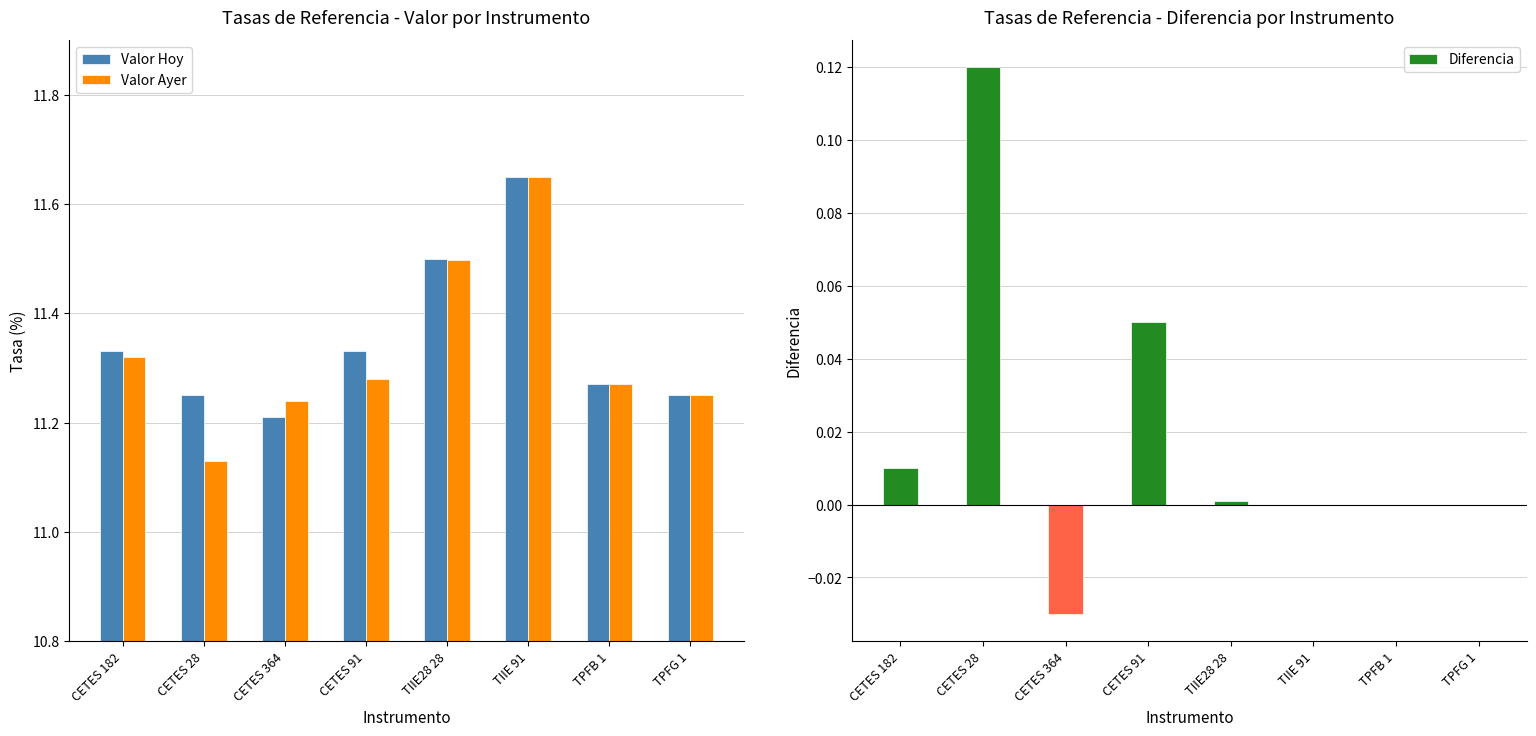

What is the difference between the maximum and minimum values in the Valor Hoy series?

0.4